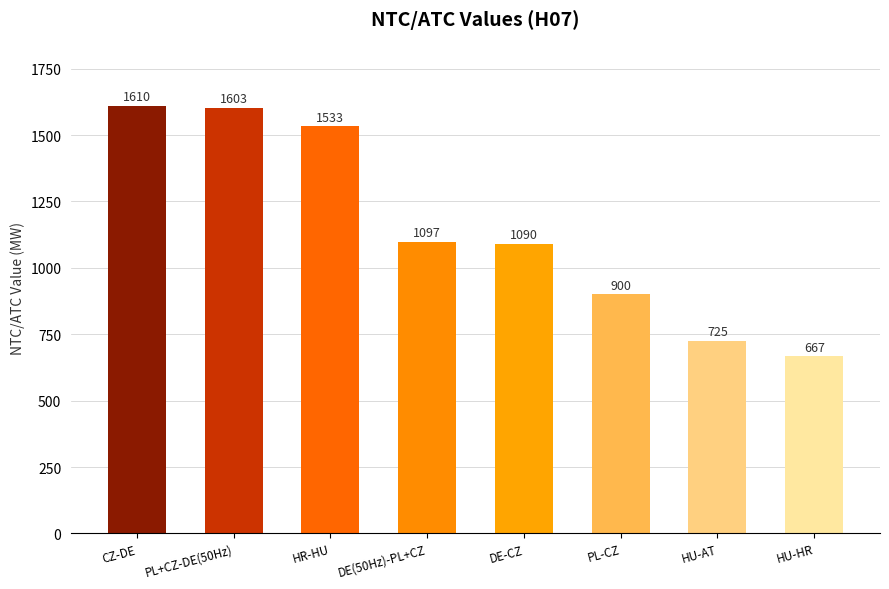

What is the approximate value at CZ-DE, to the nearest 50?

1600